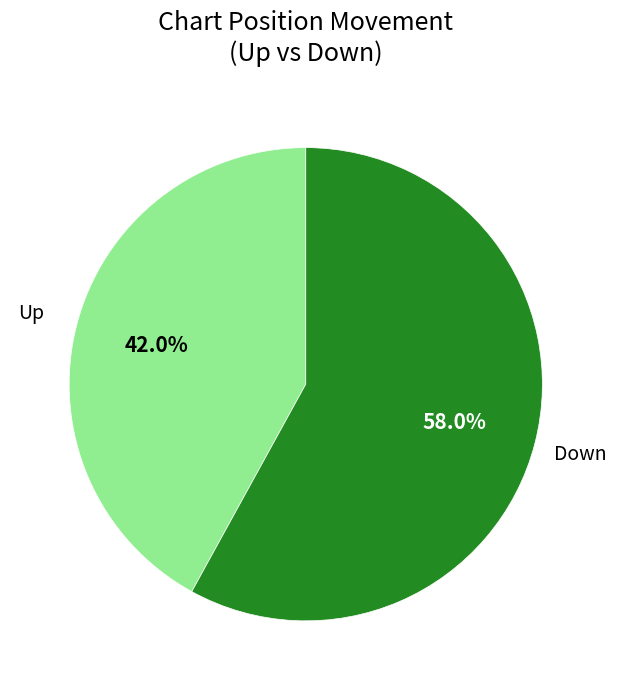

Is there a majority slice in this chart?

Yes